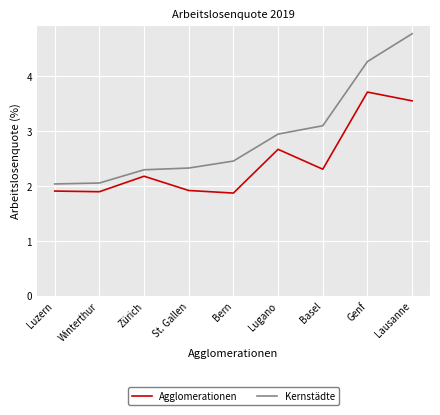

Which series has the largest total across all categories?

Kernstädte